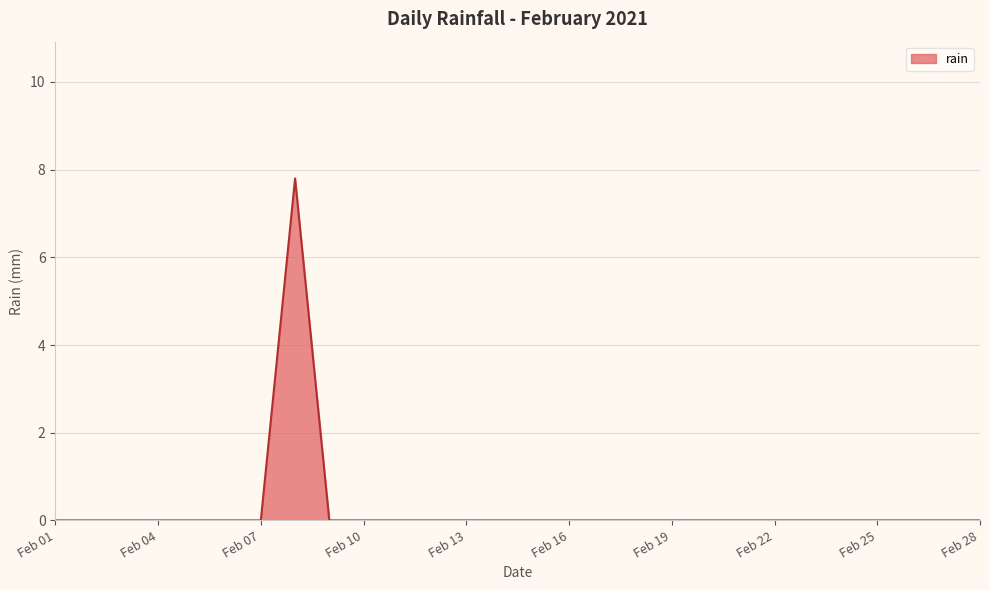

What is the difference between the maximum and second lowest values?

7.8